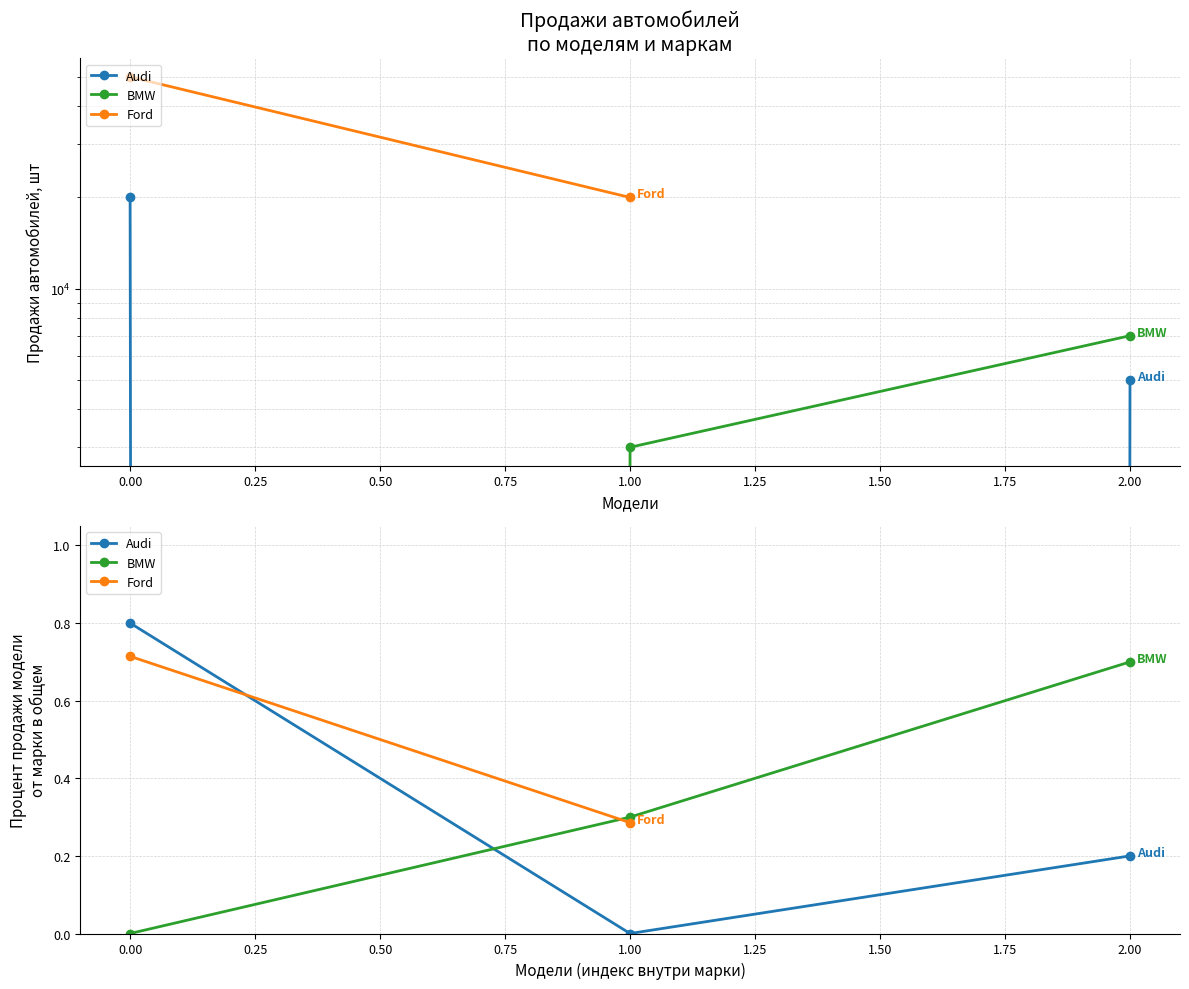

Between 0.00 and 2.00, which series saw the biggest shift?

Audi